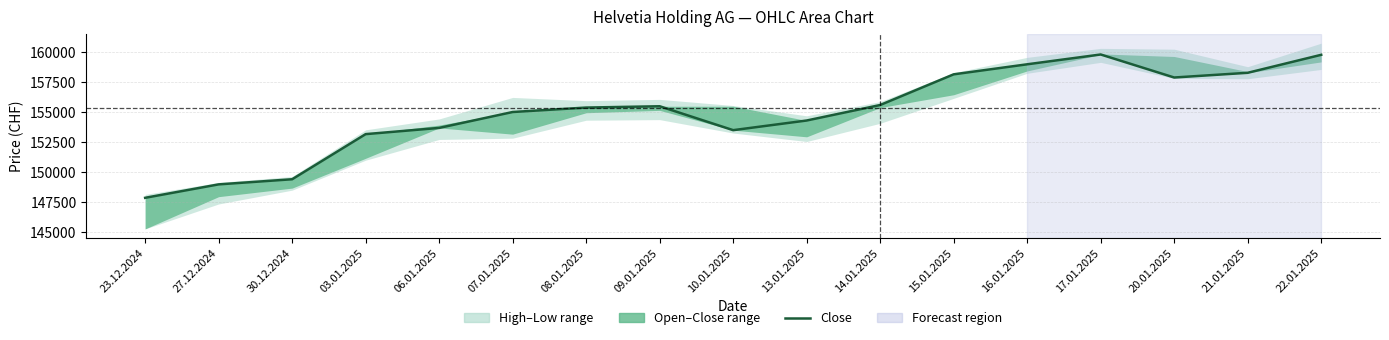

True or false: there are more than 2 points higher than both neighbors.

False